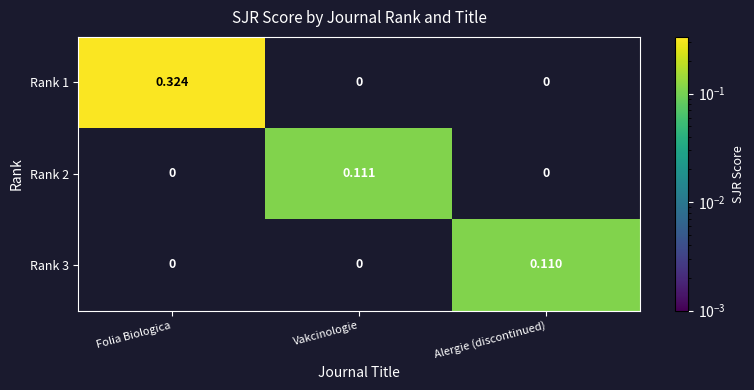

Which label corresponds to the largest value in the chart?

Folia Biologica